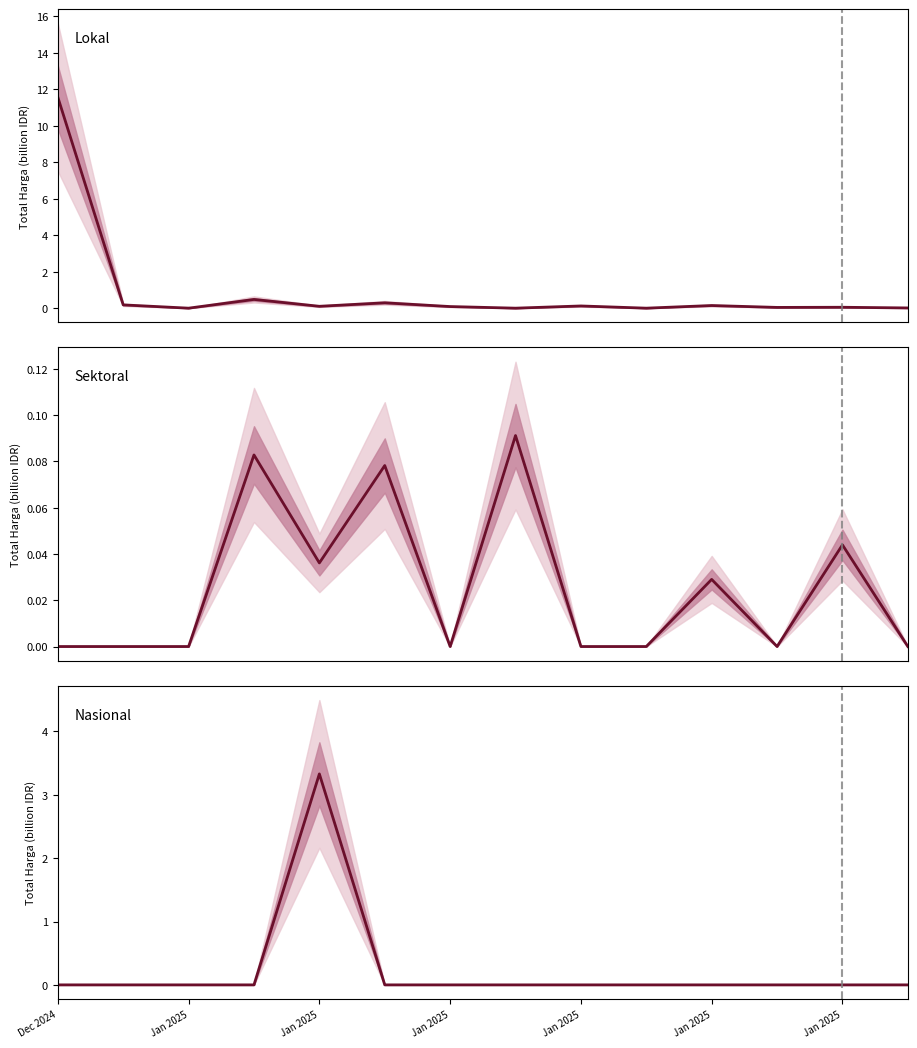

True or false: Lokal has more than 0 points higher than both neighbors.

True